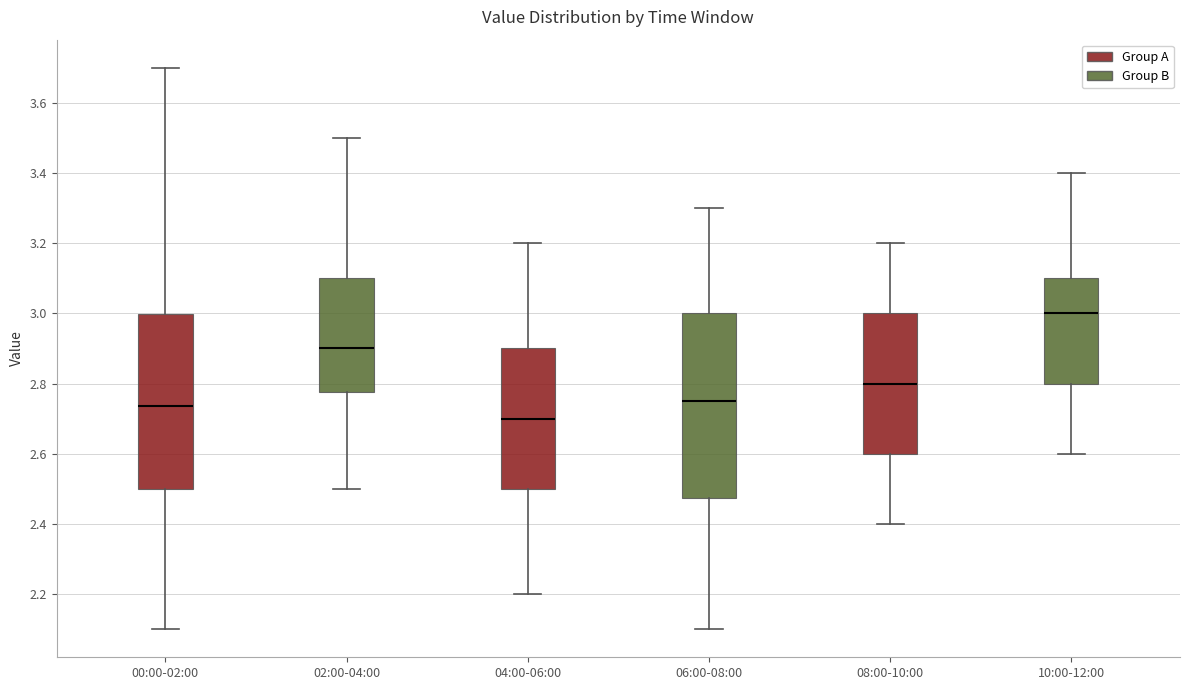

Reading left to right, read every box against the y-axis: the position of its median line, the range the box covers, and the ends of its whiskers. The values are not printed on the chart, so give them approximately, as read against the axis.

00:00-02:00: median 2.74, box 2.50 to 3.00, whiskers 2.10 to 3.70
02:00-04:00: median 2.90, box 2.78 to 3.10, whiskers 2.50 to 3.50
04:00-06:00: median 2.70, box 2.50 to 2.90, whiskers 2.20 to 3.20
06:00-08:00: median 2.76, box 2.48 to 3.00, whiskers 2.10 to 3.30
08:00-10:00: median 2.80, box 2.60 to 3.00, whiskers 2.40 to 3.20
10:00-12:00: median 3.00, box 2.80 to 3.10, whiskers 2.60 to 3.40